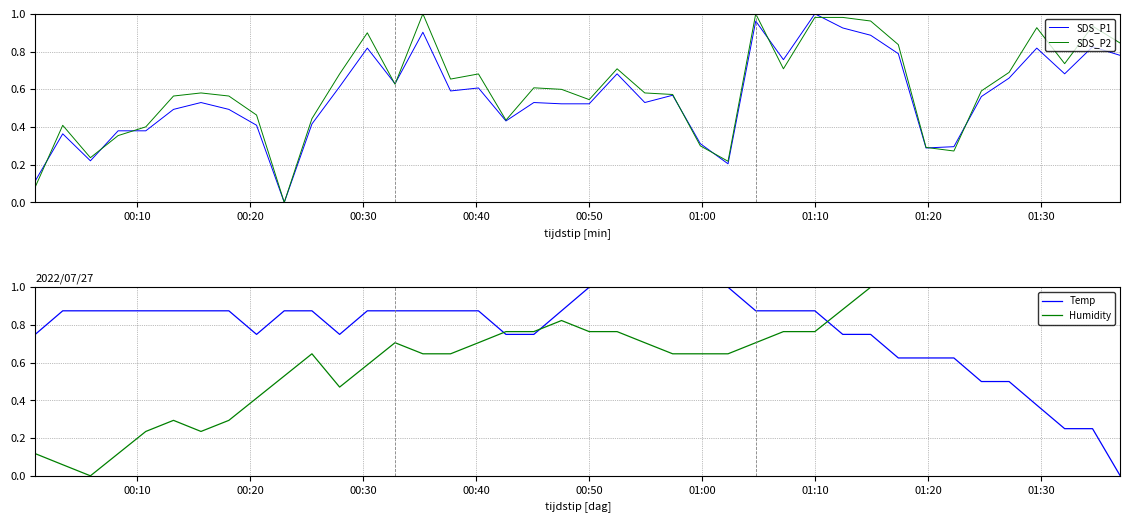

What is the highest value of the Humidity series?

1.0